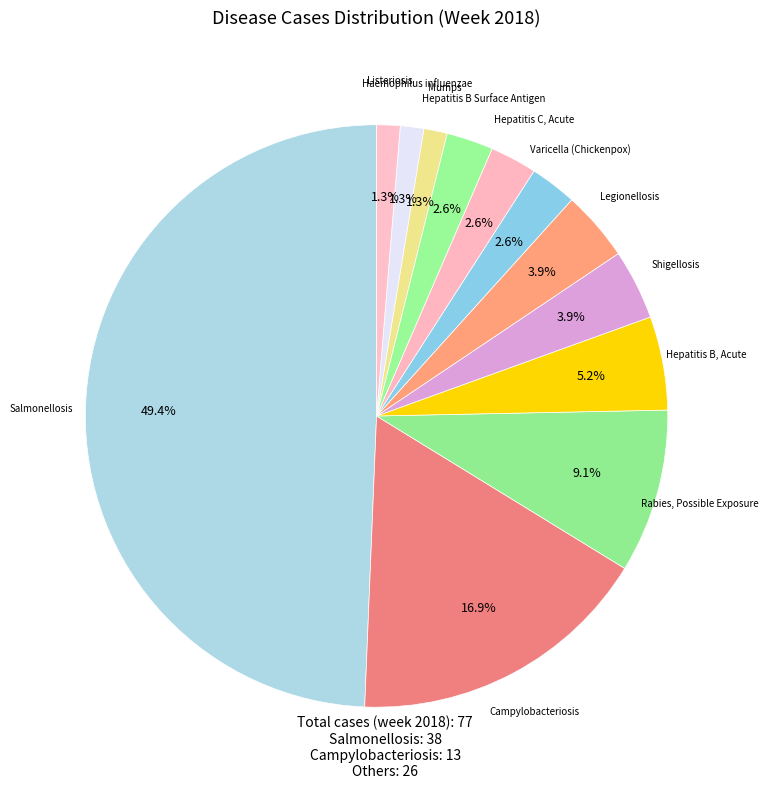

How many segments does this pie chart have?

12